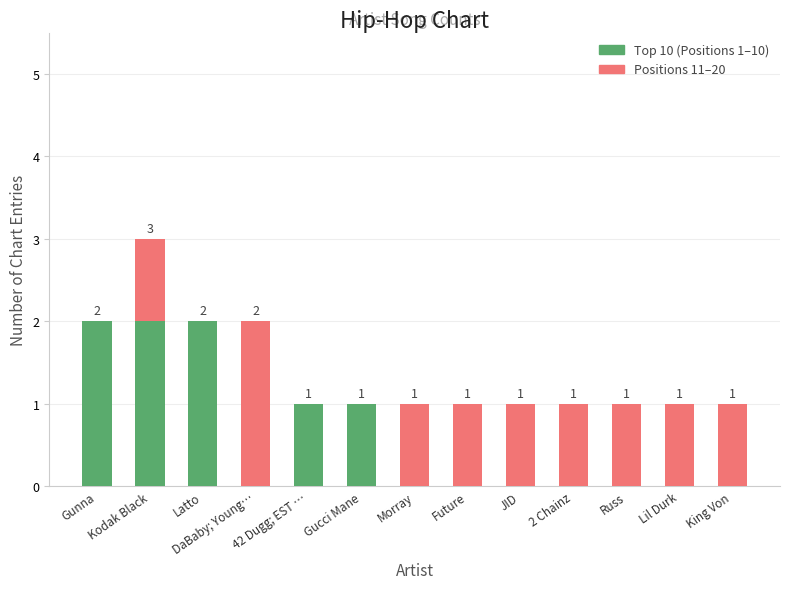

How many Top 10 (Positions 1–10) values are between 0 and 1?

10